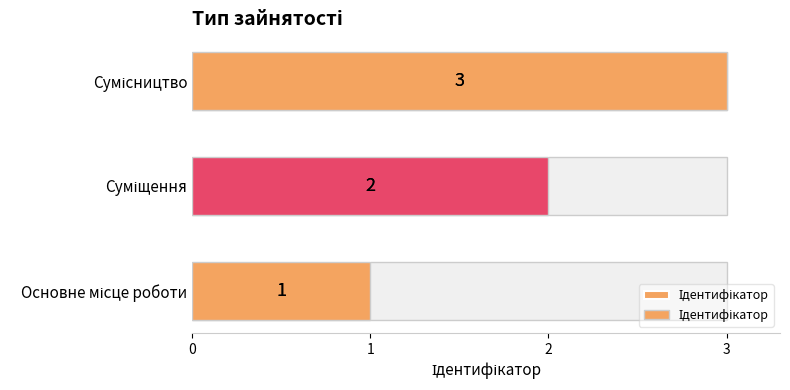

What is the difference between the values at Суміщення and Сумісництво?

1